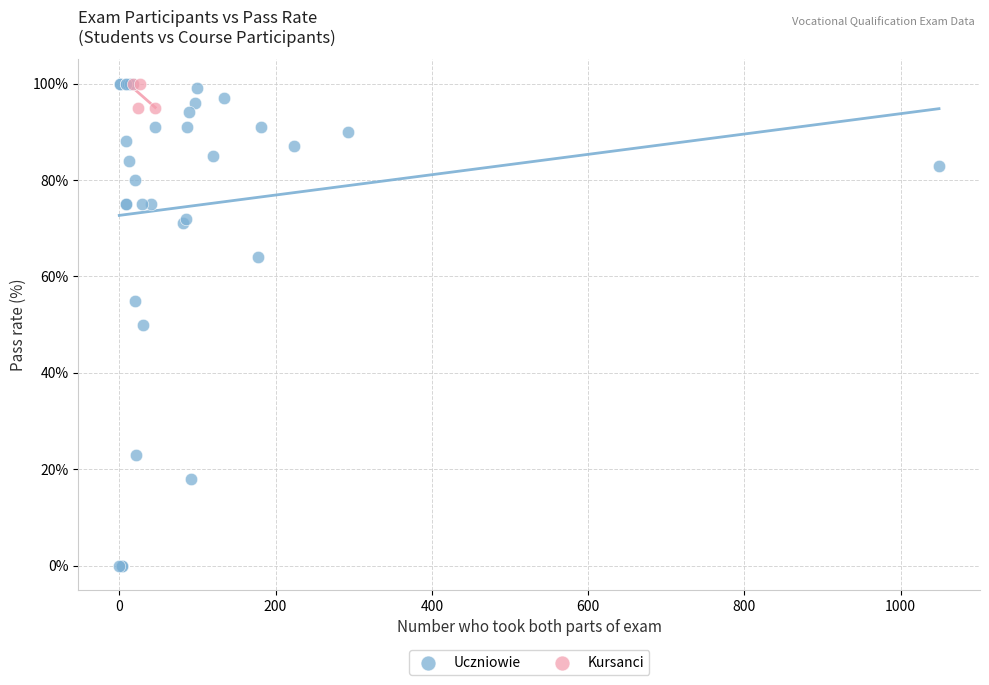

Which series contains the lowest Y value?

Uczniowie